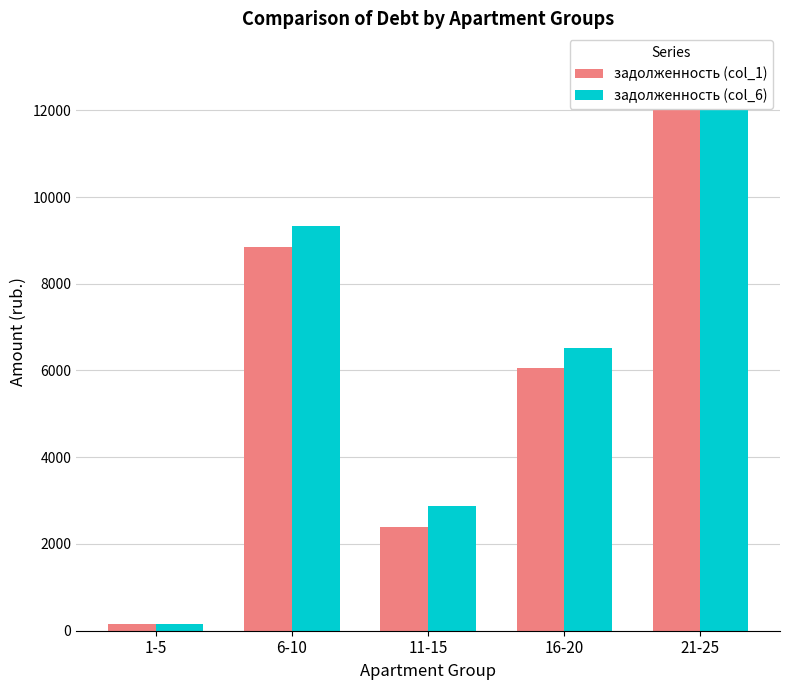

What is the value of the задолженность (col_1) bar at the 1st from the left?

163.1